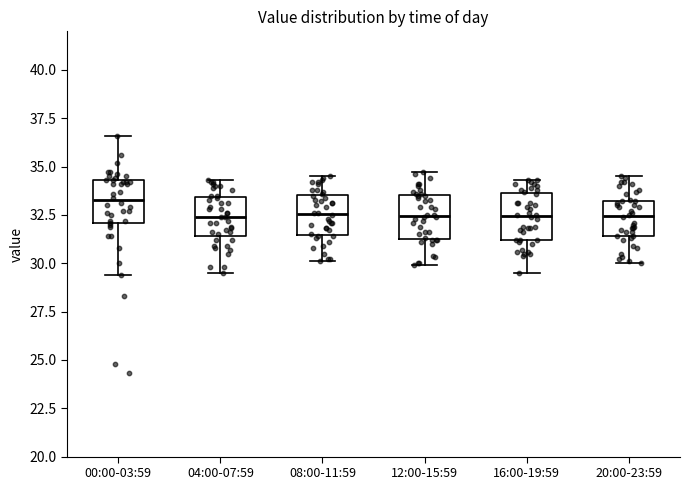

Where is the lower edge of the box for 16:00-19:59 on the y-axis? The values are not printed on the chart, so give them approximately, as read against the axis.

31.0